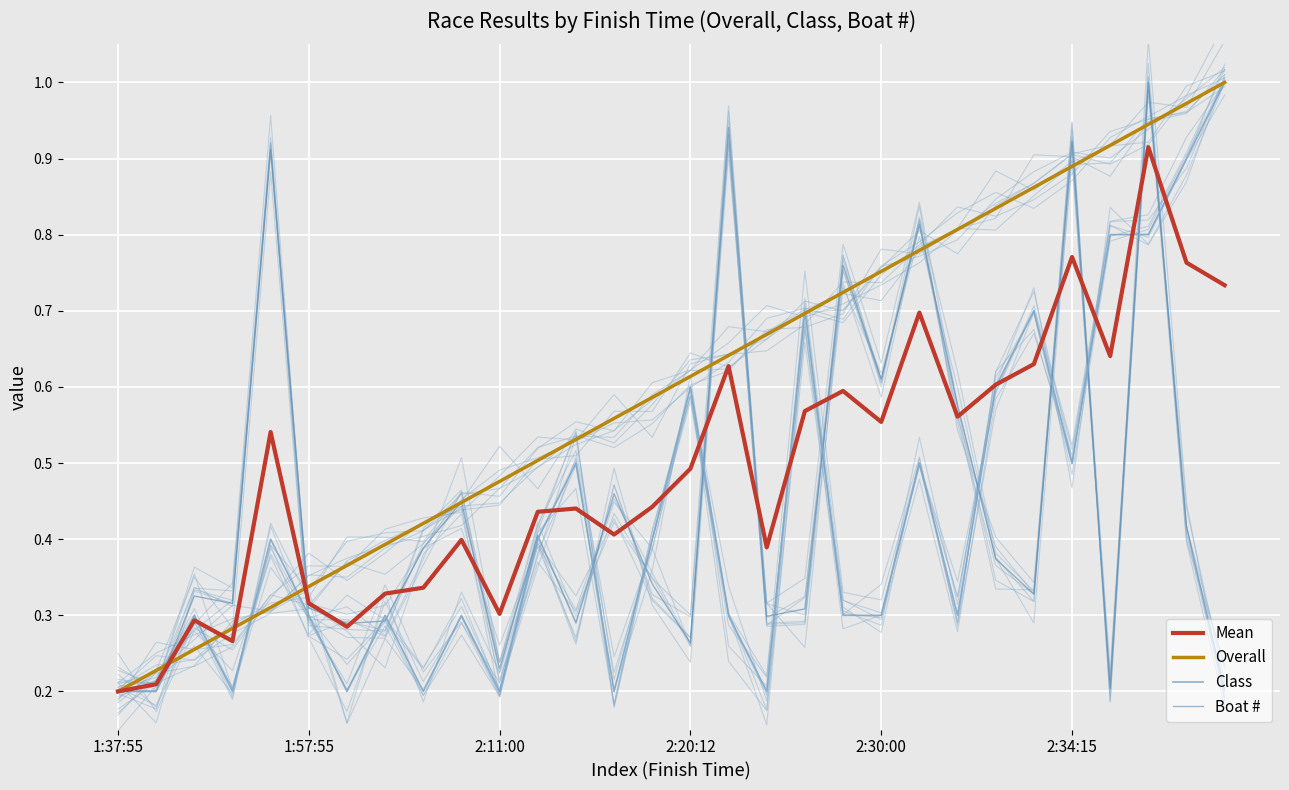

What is the smallest value displayed?

0.2